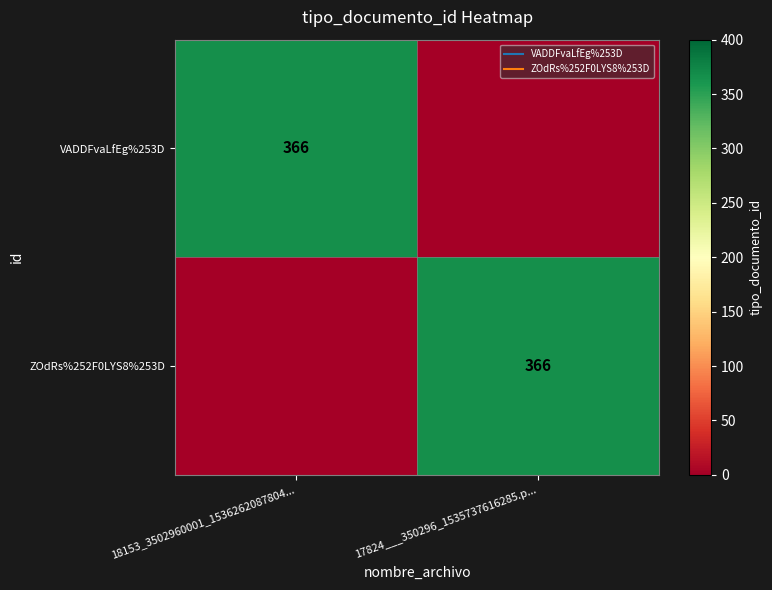

Which series has the largest range (max minus min)?

VADDFvaLfEg%253D